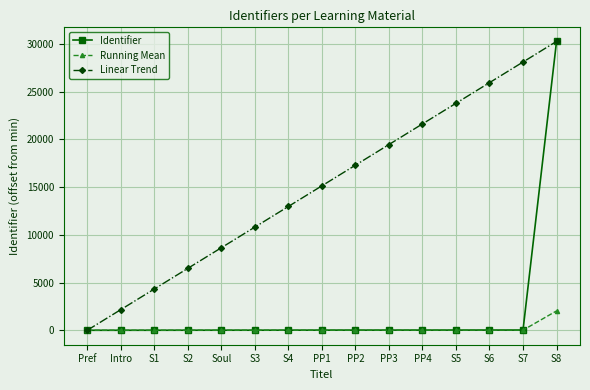

What is the average value of the Identifier series?

2028.9